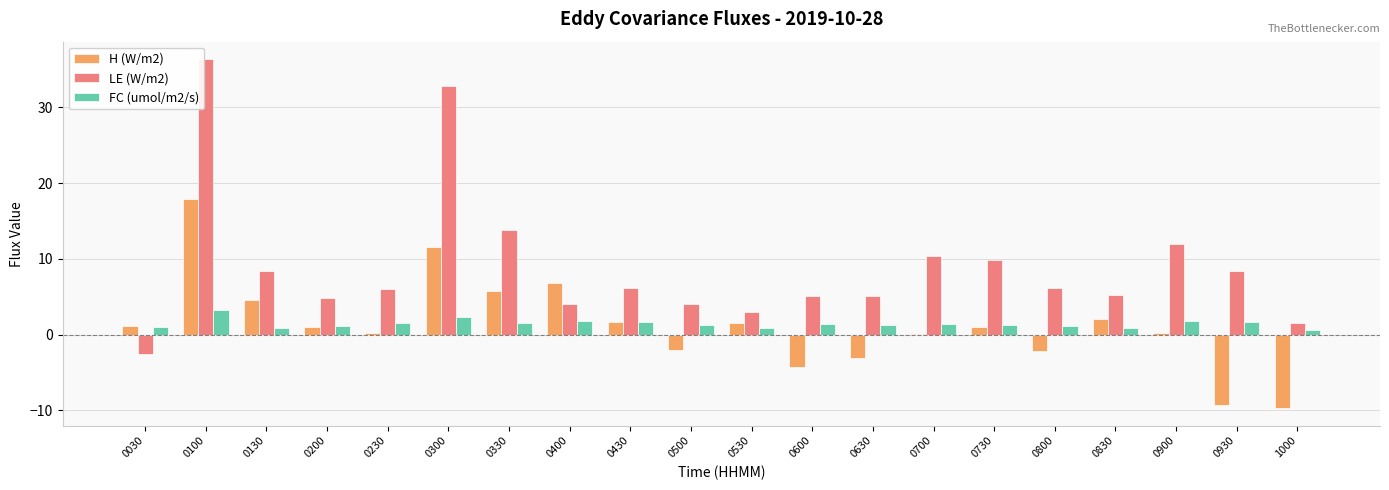

Which category has the highest value in the H (W/m2) series?

0100